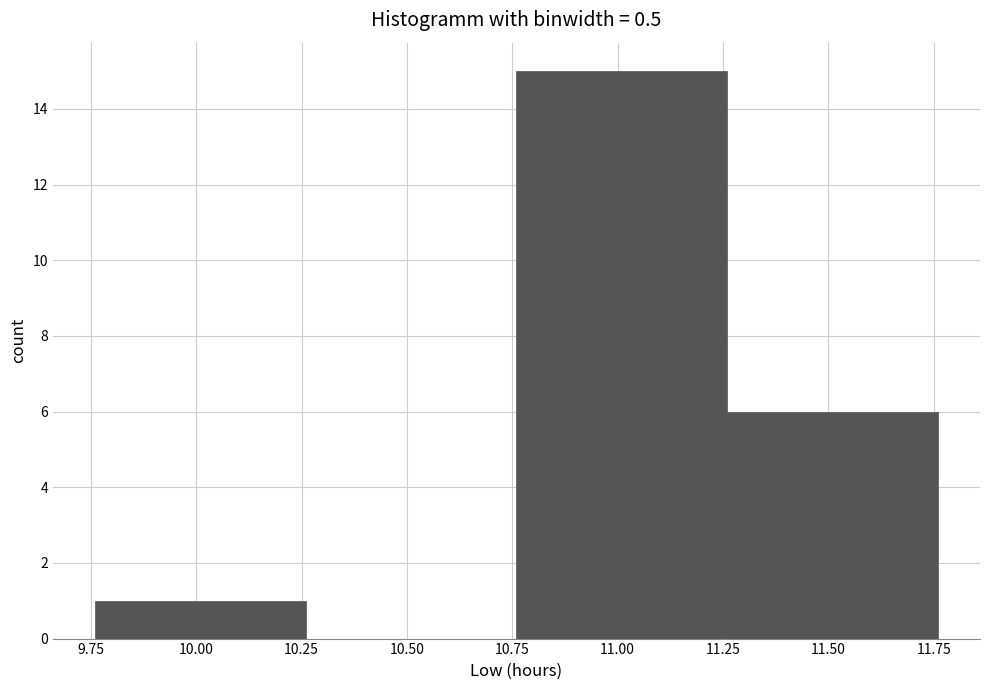

Reading left to right, list every bar in this chart as the range it spans on the x-axis followed by its height. Neither the bar edges nor the heights are printed on the chart, so give them approximately, as read against the axes.

9.76 to 10.26: 1
10.26 to 10.76: 0
10.76 to 11.26: 15
11.26 to 11.76: 6